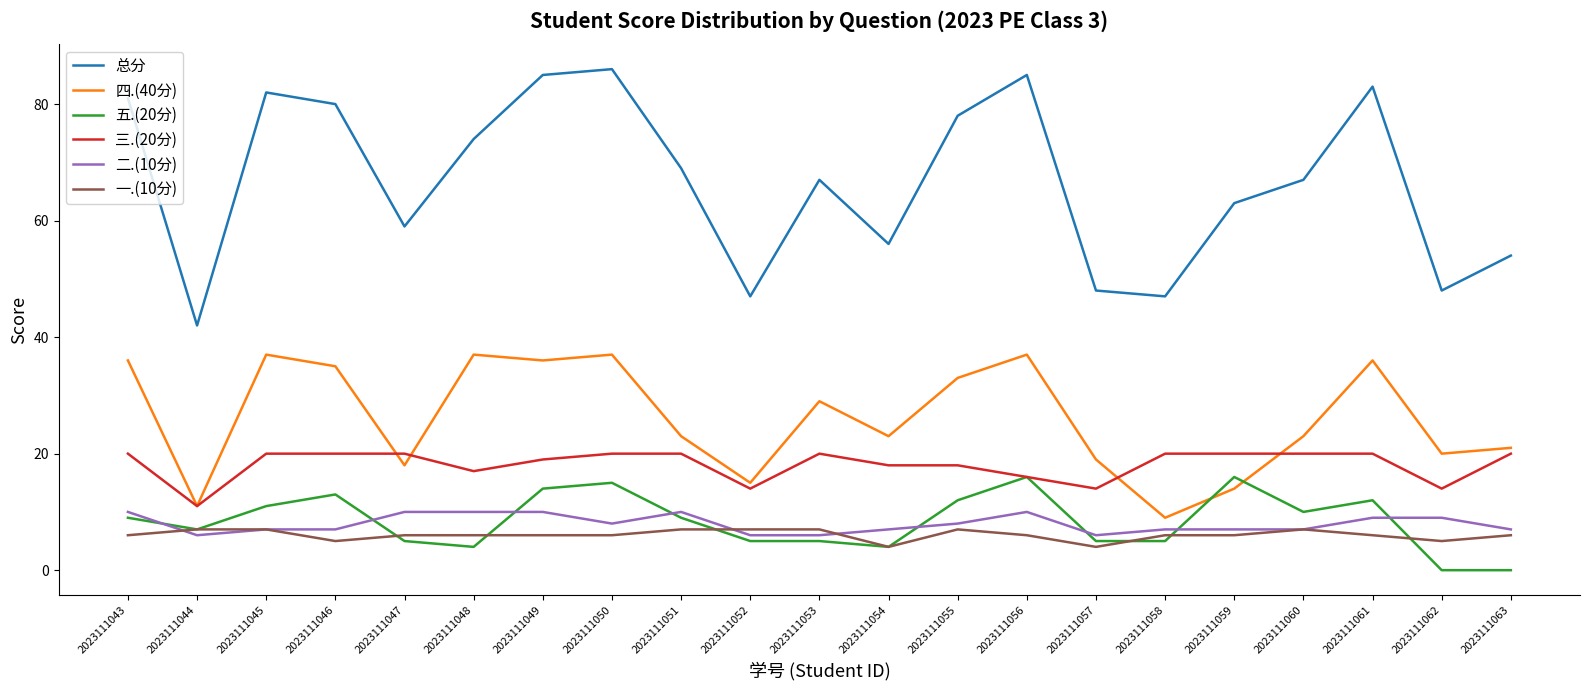

Rank the series by their maximum value, from highest to lowest.

总分, 四.(40分), 三.(20分), 五.(20分), 二.(10分), 一.(10分)